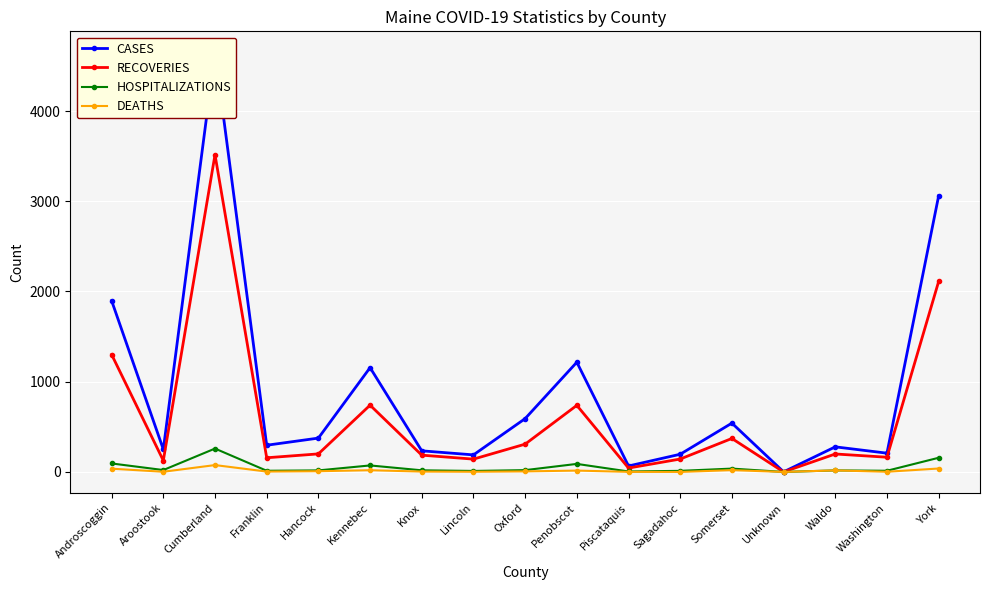

What position from the left is Knox?

7